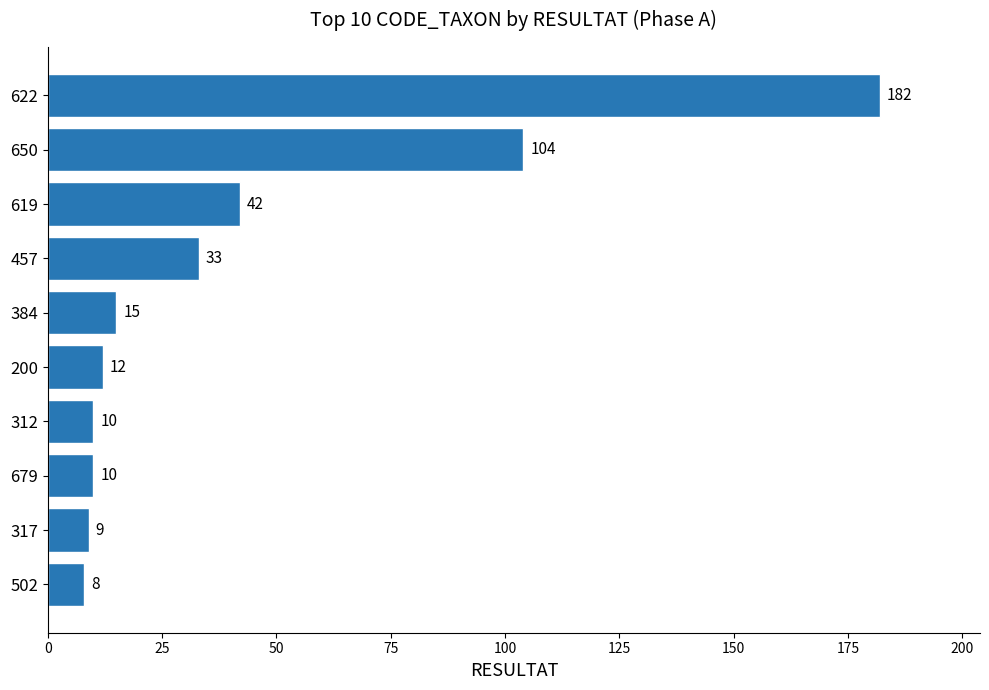

What is the change in value from 200 to 457?

+21